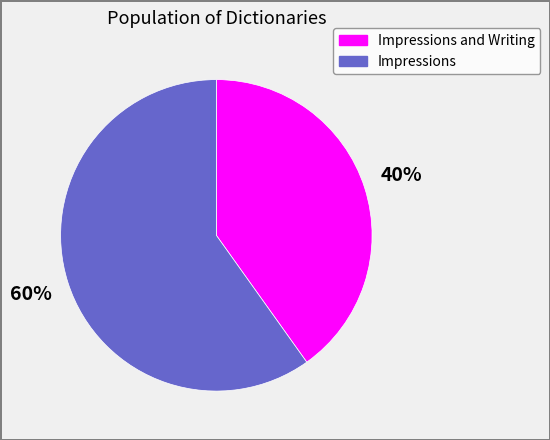

To the nearest percent, what is the average slice percentage?

50%